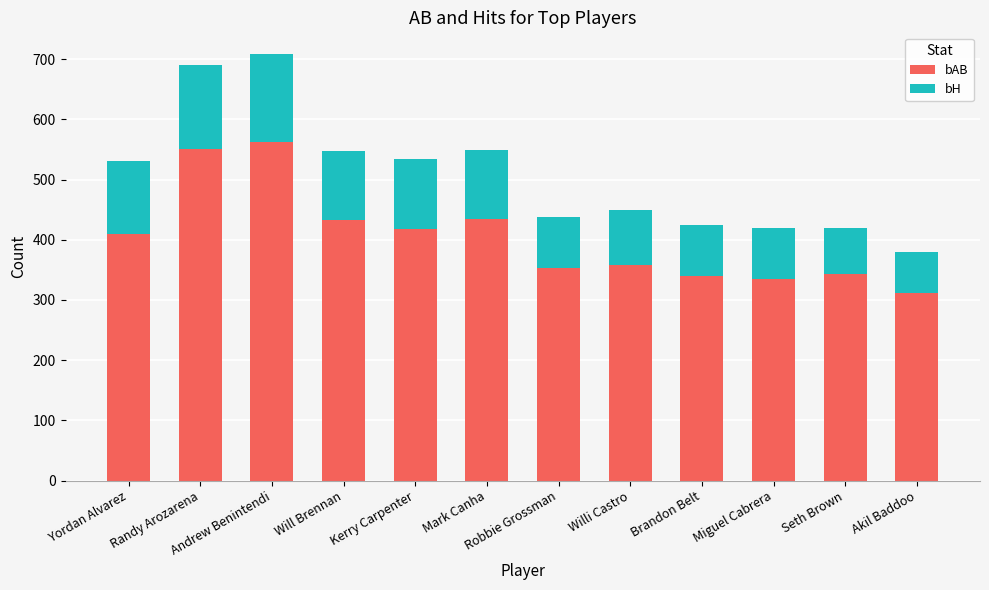

What value does the bAB series have at Will Brennan, to the nearest 5?

430